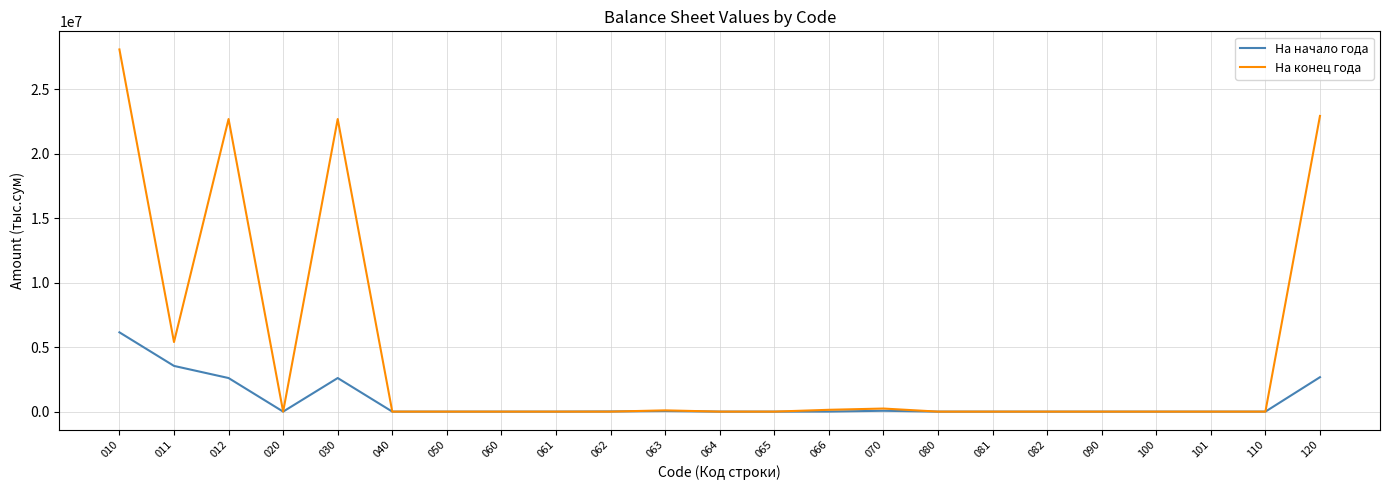

The value of На конец года at 062 is 15864342.2. True or false?

False